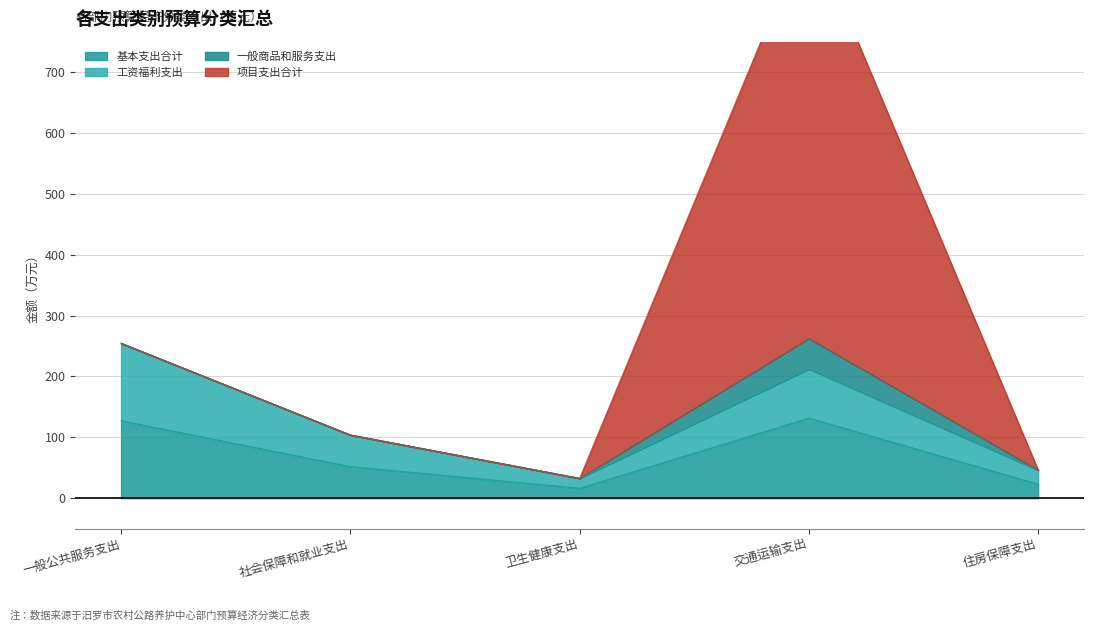

What is the highest value of the 项目支出合计 series?

678.0